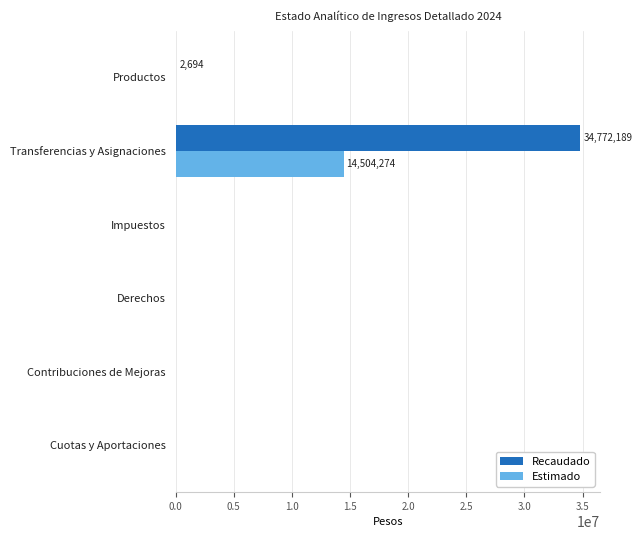

At which category is the sum across all series the highest?

Transferencias y Asignaciones